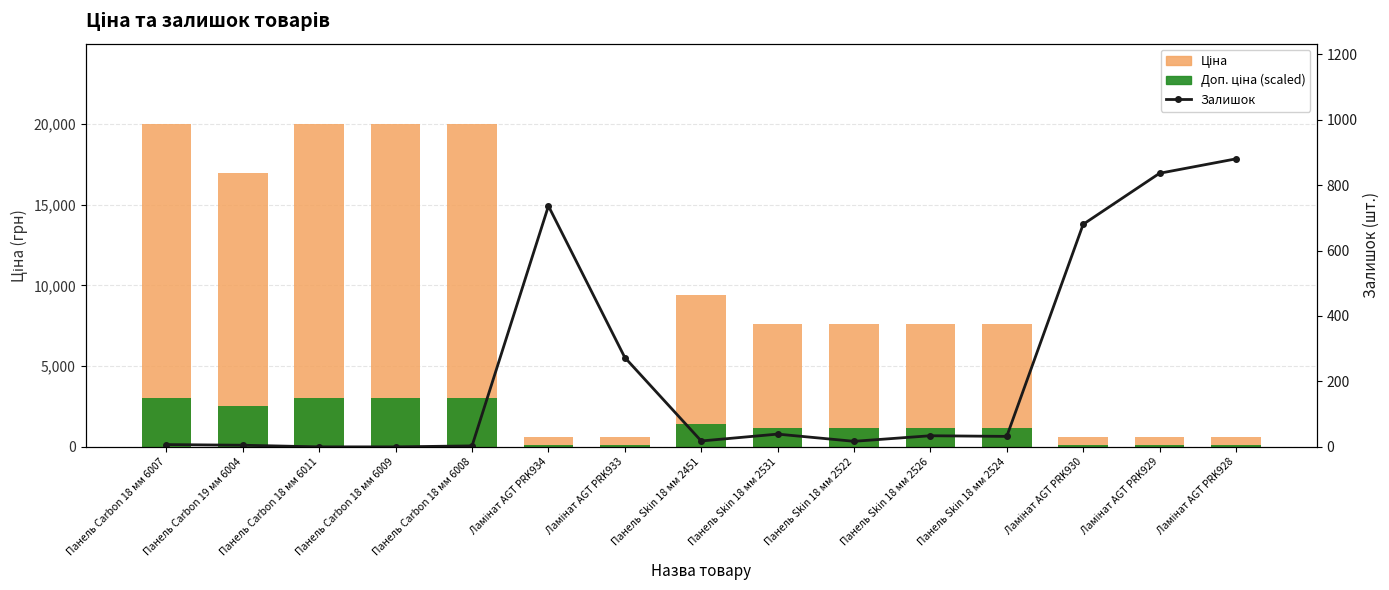

How many values in the Ціна series exceed 7596?

10